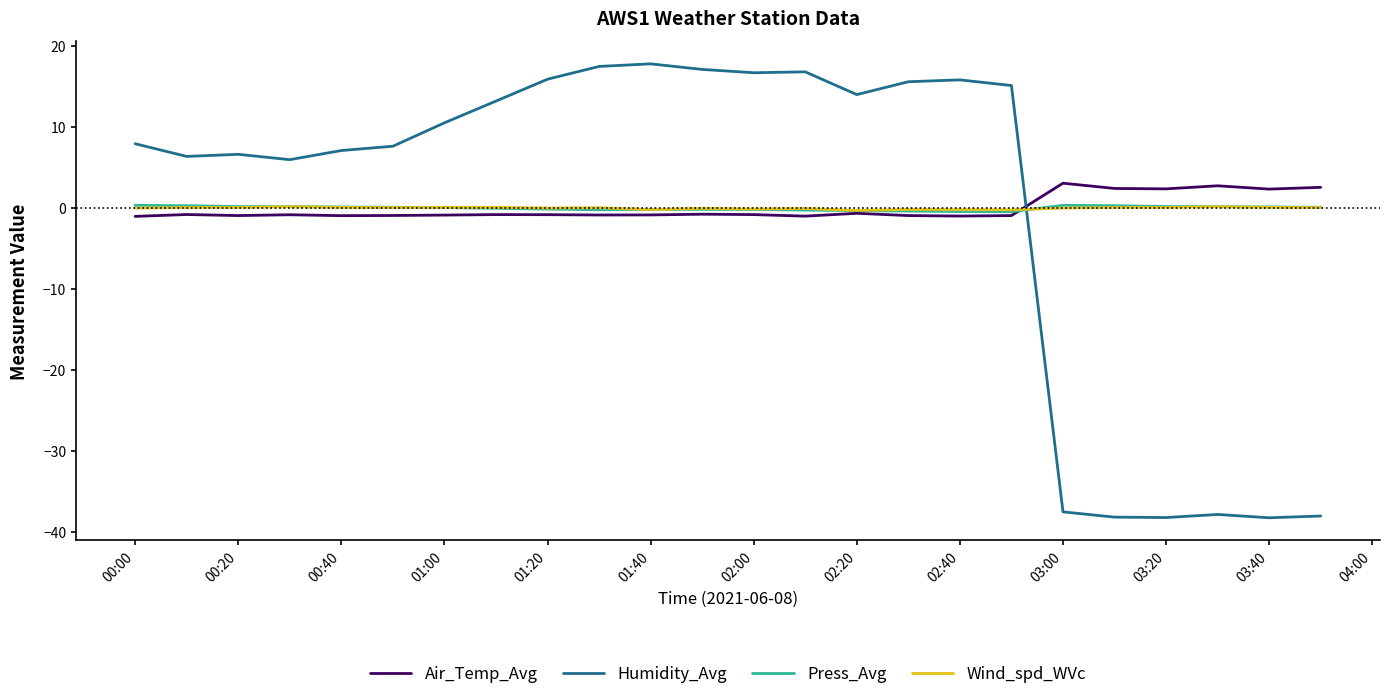

True or false: Wind_spd_WVc and Humidity_Avg intersect in this chart.

True